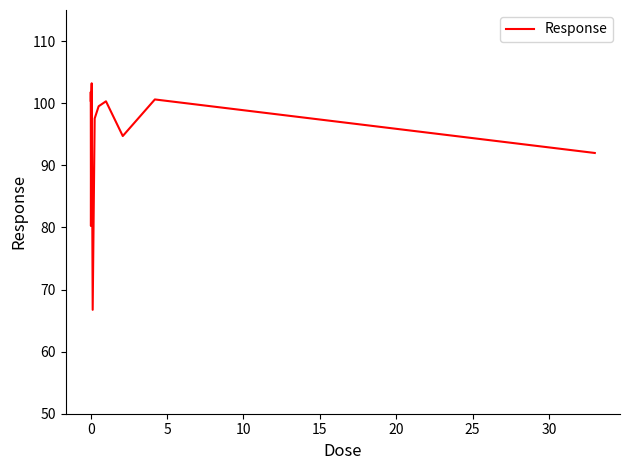

What is the greatest value displayed?

103.2